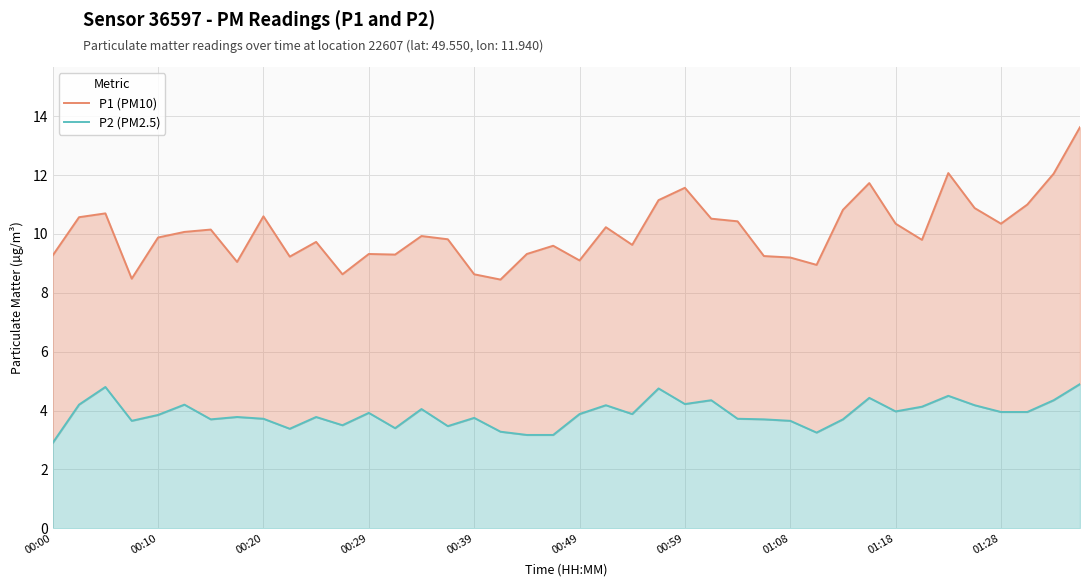

What is the minimum value shown in the chart?

2.9